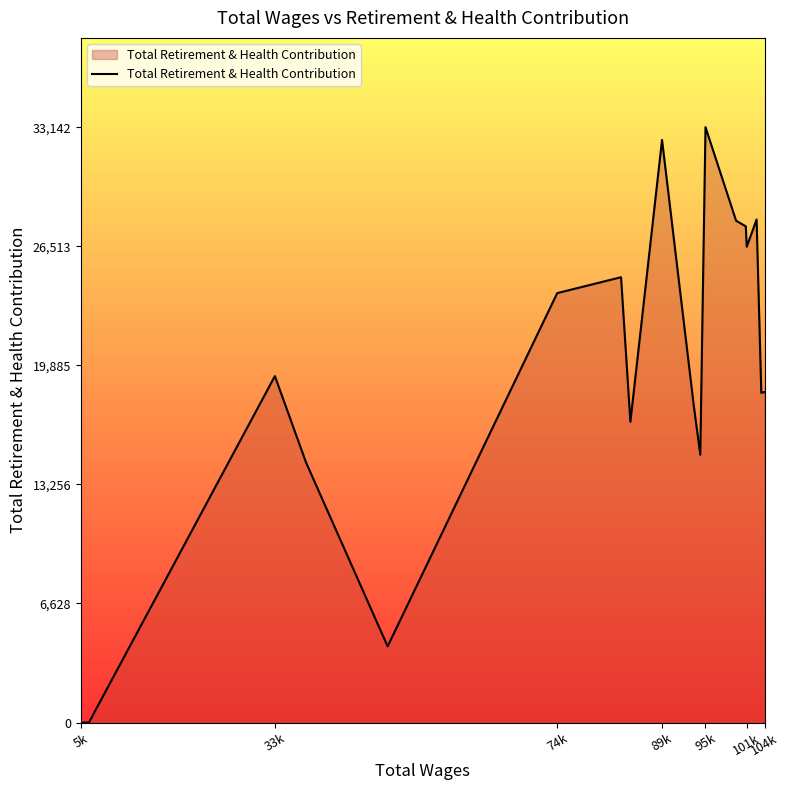

What is the maximum value shown in the chart?

33142